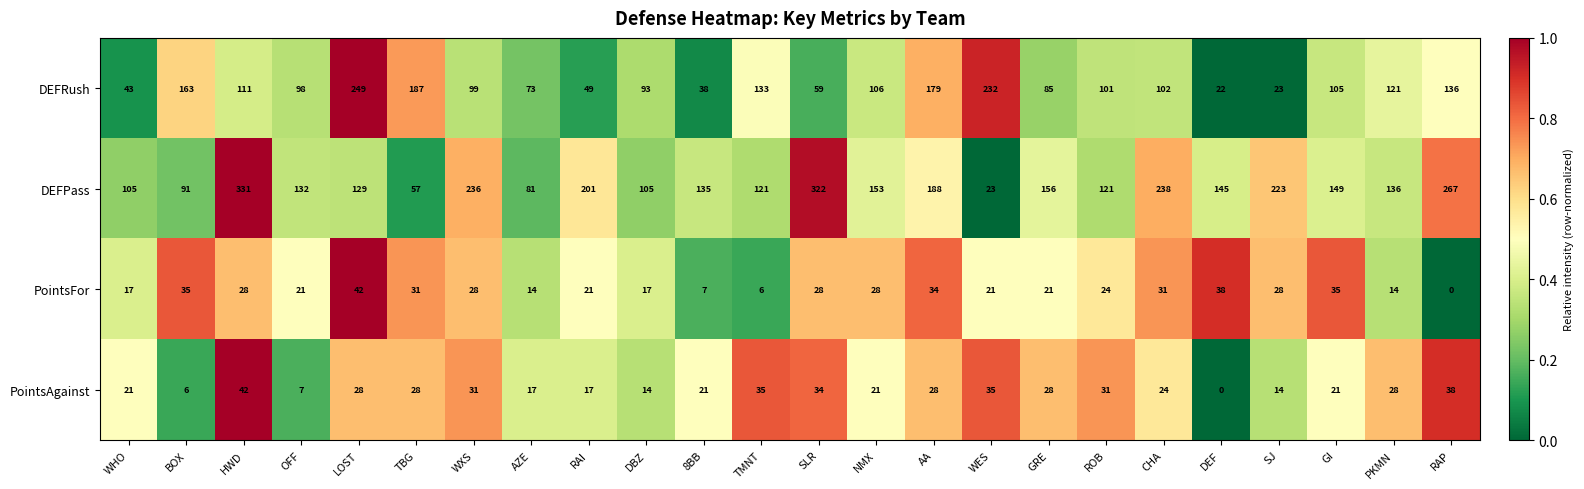

At which category is the sum across all series the highest?

HWD